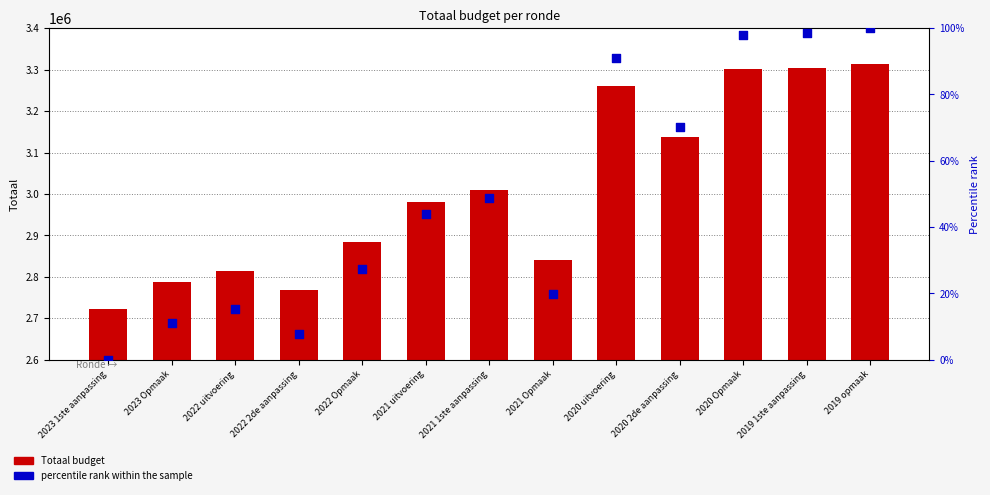

Which series has the largest total across all categories?

Totaal budget